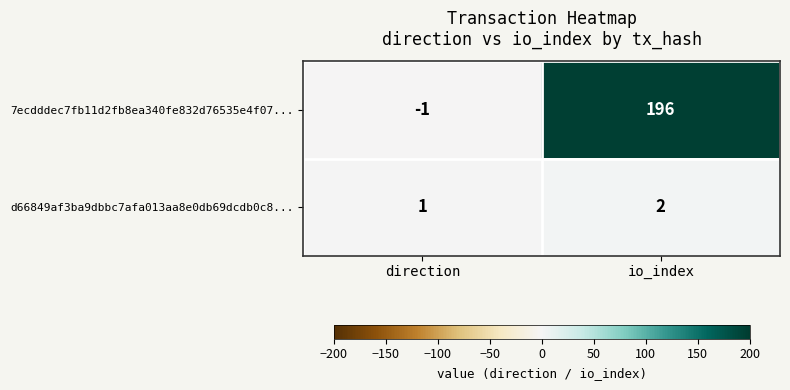

True or false: 7ecdddec7fb11d2fb8ea340fe832d76535e4f07... has a value of 315 at io_index.

False